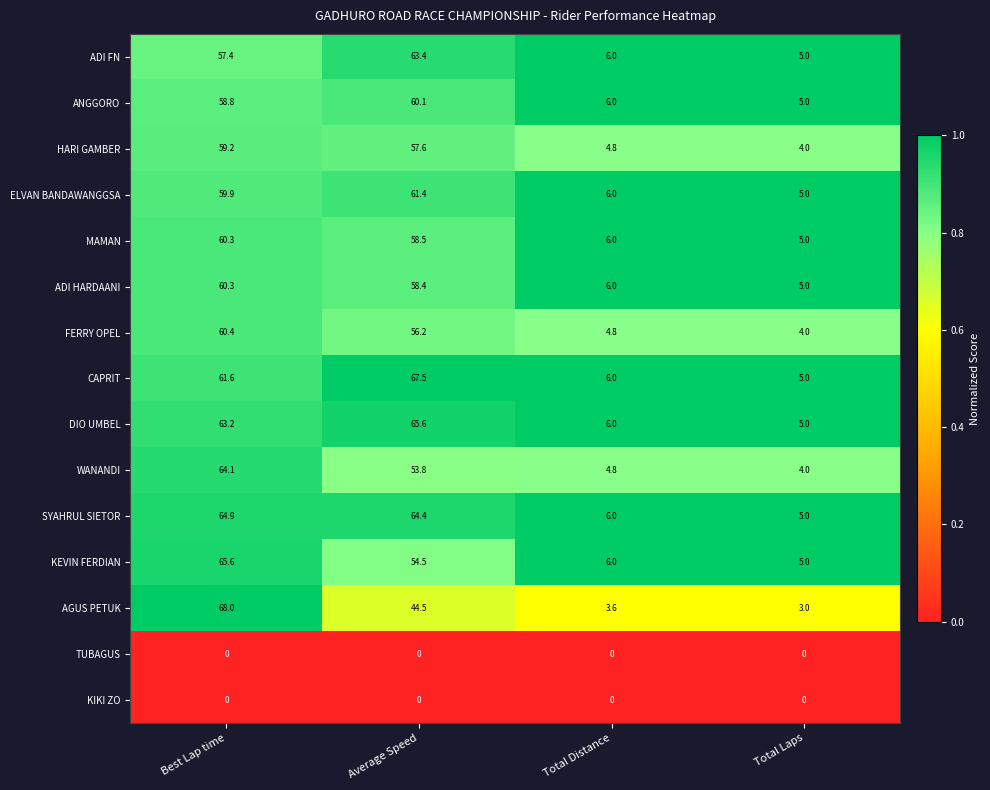

True or false: SYAHRUL SIETOR has a value of 1.4 at Total Laps.

False